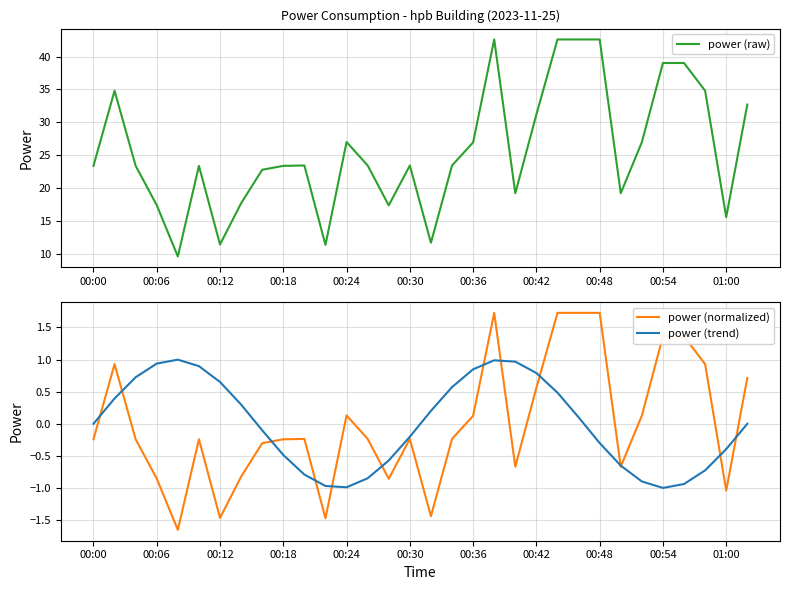

What is the highest value of the power (normalized) series?

1.7